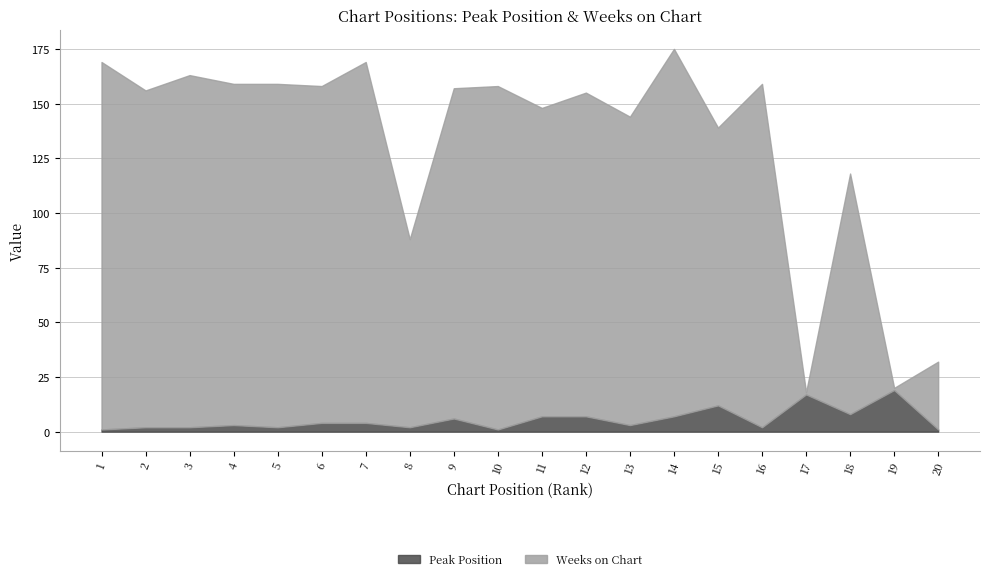

Which series ends up on top after the final intersection of Weeks on Chart and Peak Position?

Weeks on Chart